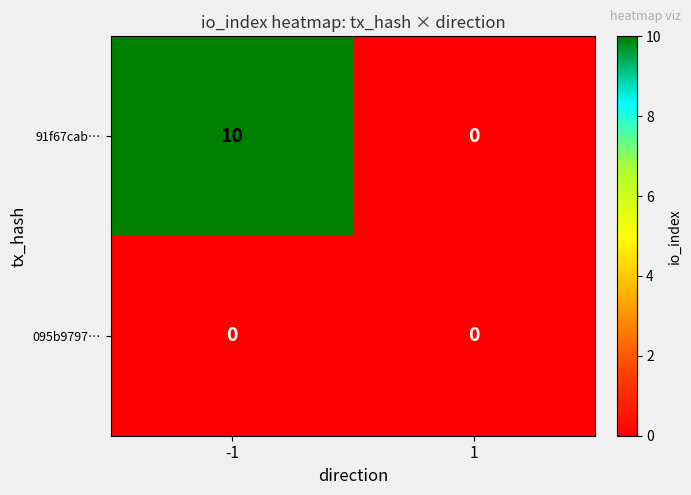

Is it true that 095b9797… equals 0 at 1?

True